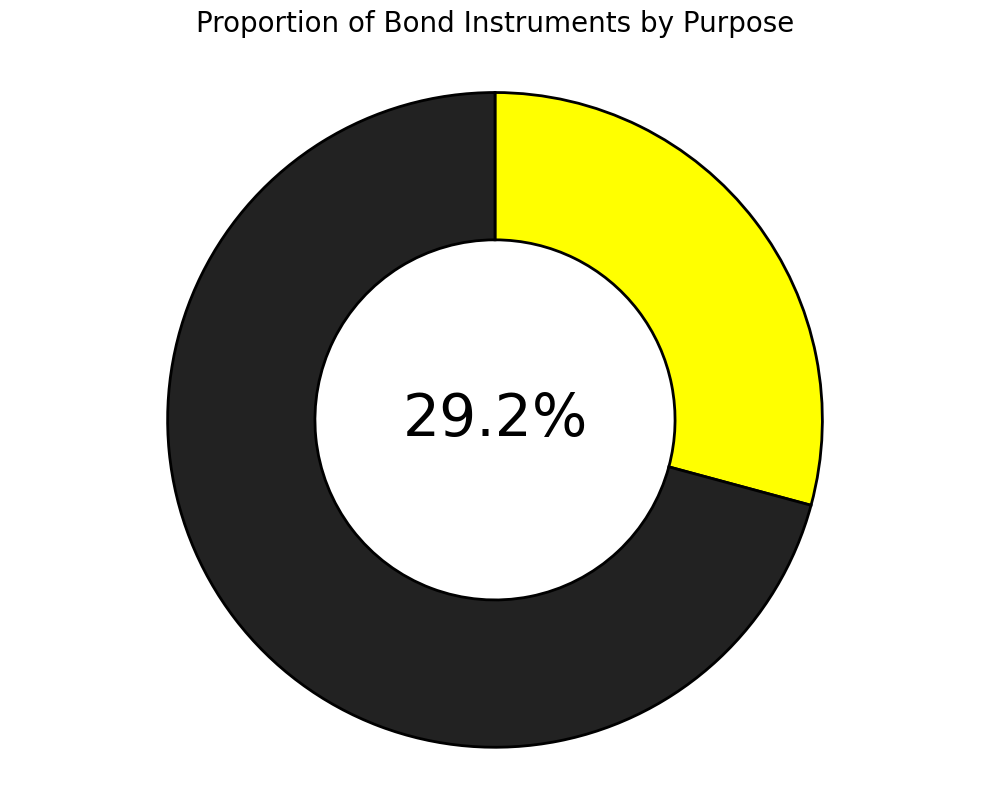

Does any single category account for the majority?

Yes